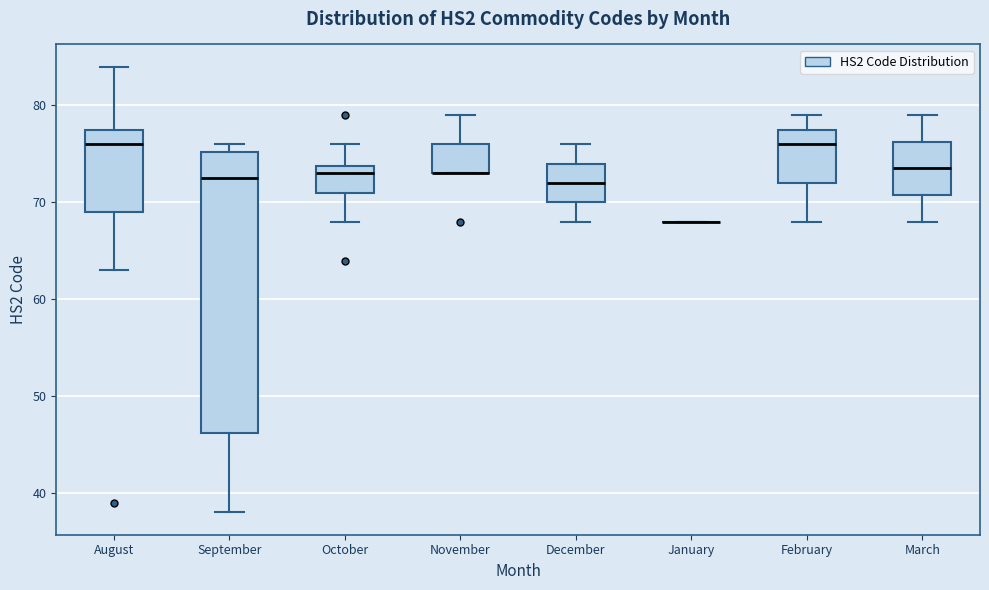

Comparing the boxes themselves (not the whiskers), which one is the tallest?

September